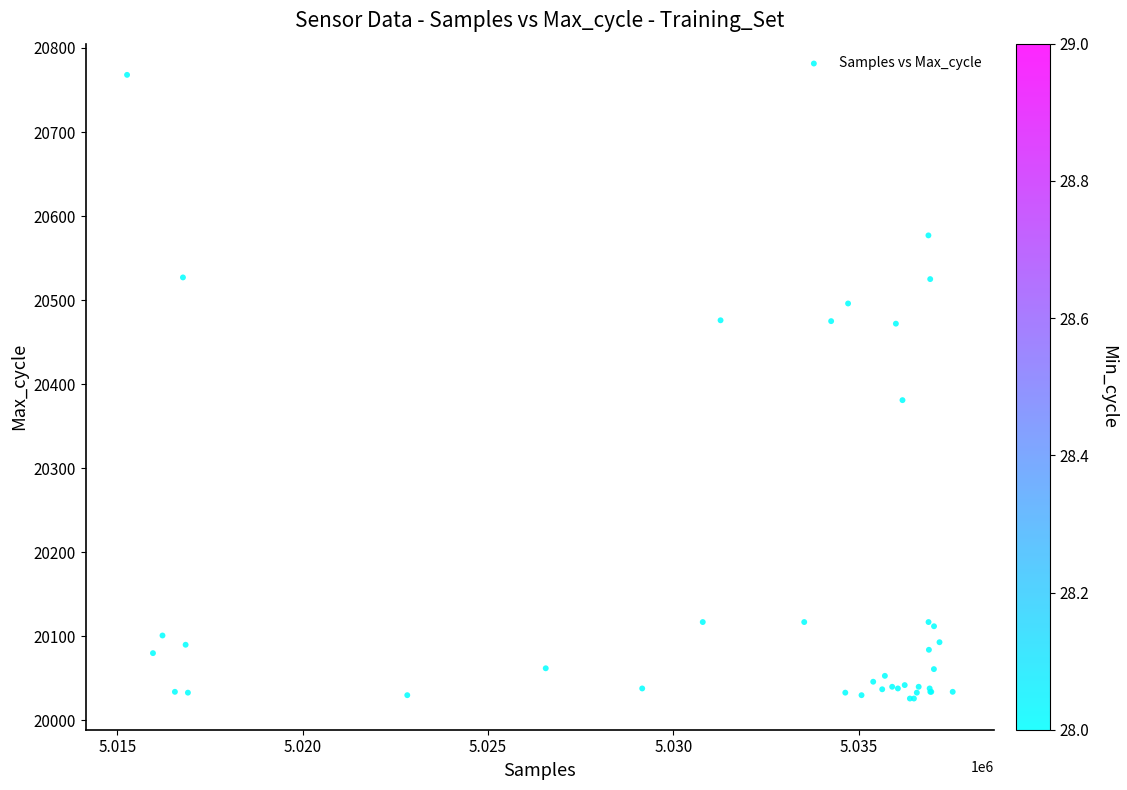

What Y value in the scatter plot is closest to 20397?

20381